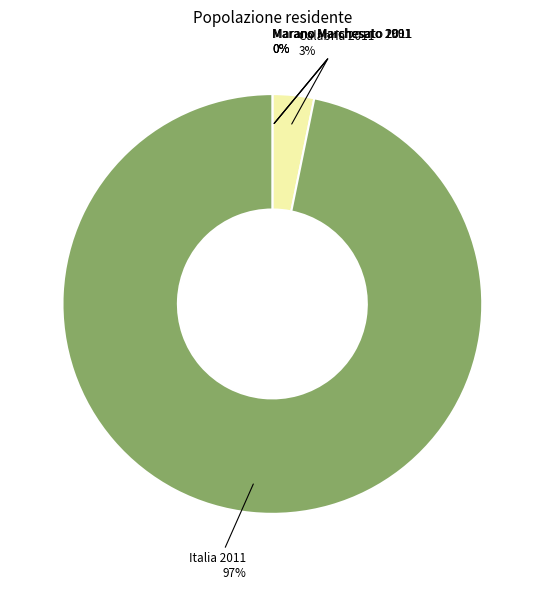

Is there any slice that represents more than half of the pie?

Yes